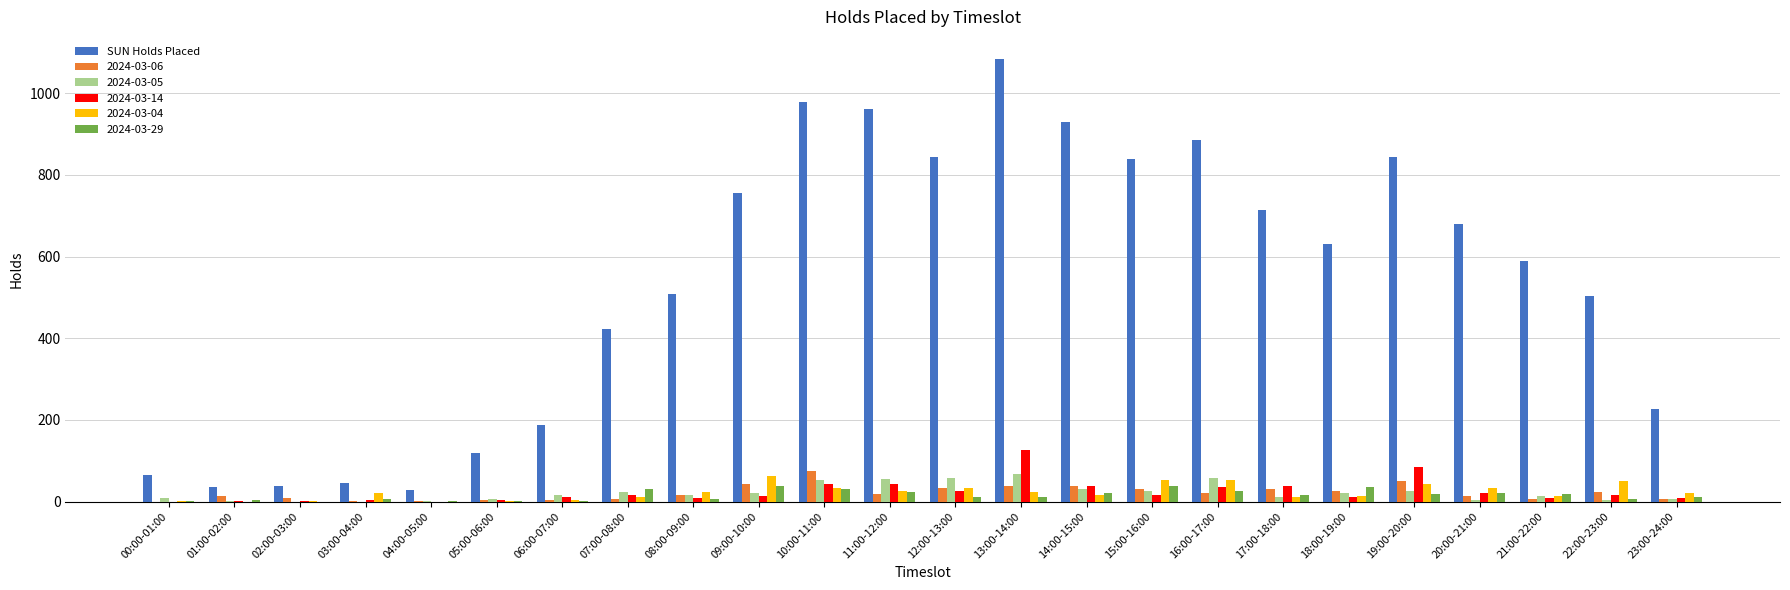

Which series has the largest total across all categories?

SUN Holds Placed